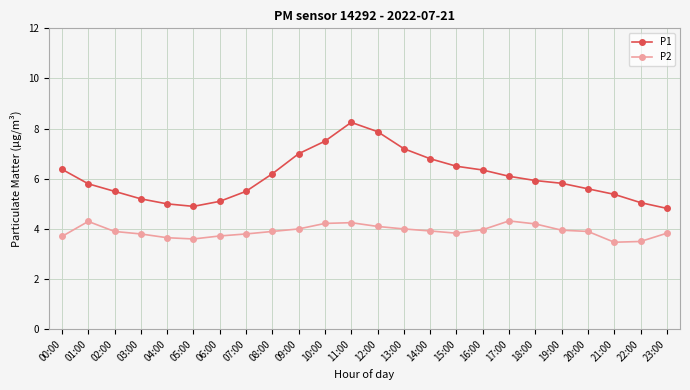

Which series has the widest spread of values?

P1